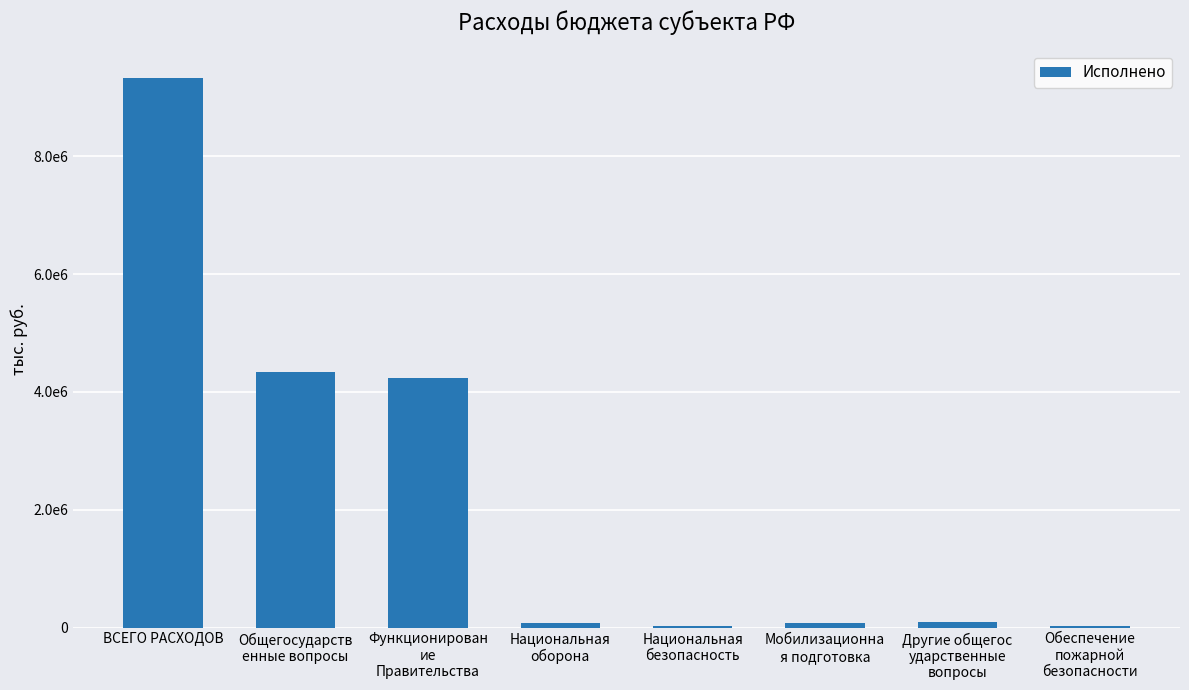

What is the difference between the values at Мобилизационна
я подготовка and Функционирован
ие
Правительства?

4166485.1